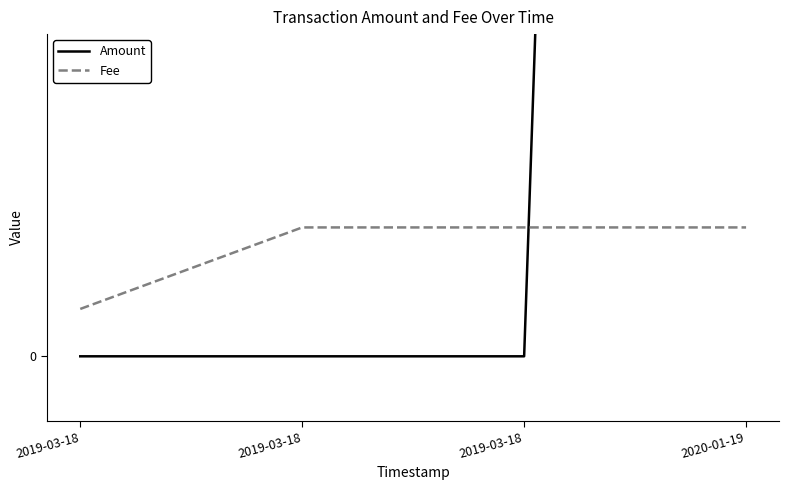

At which category is the sum across all series the highest?

2020-01-19